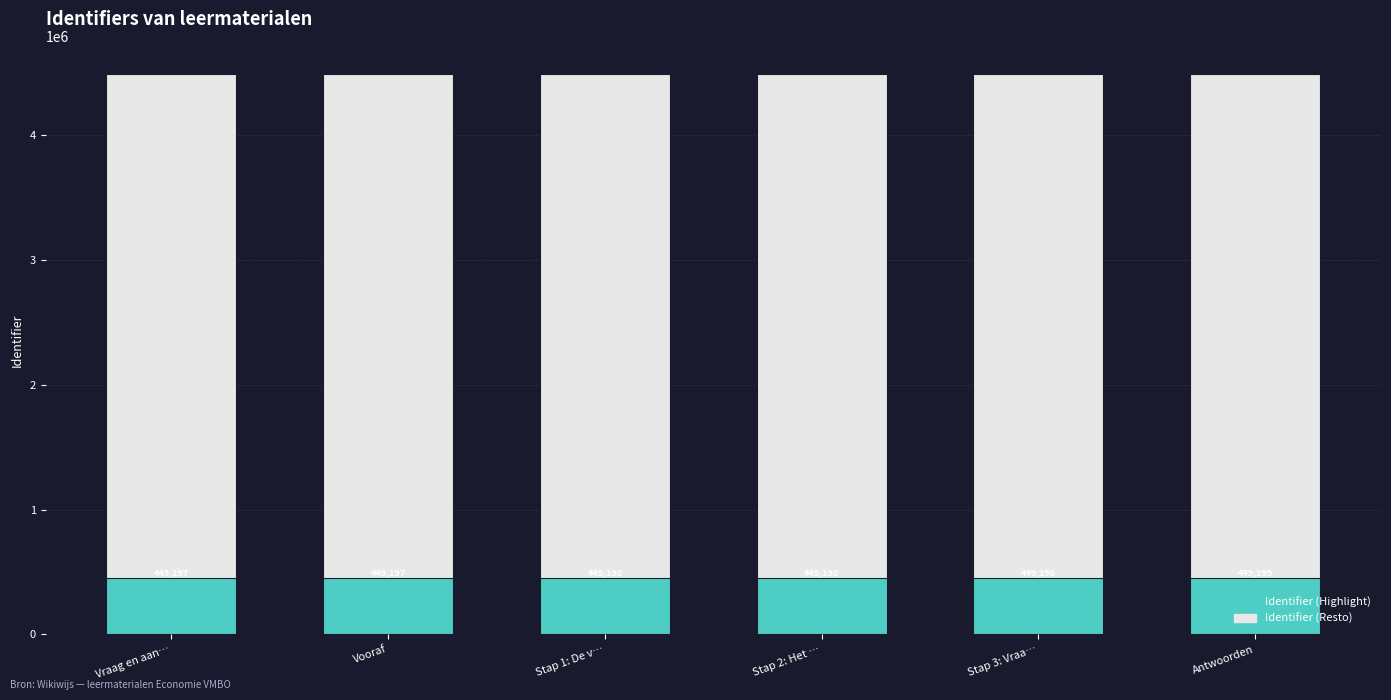

Reading right to left, transcribe all the data shown in this chart.

Identifier (Resto): Antwoorden=4491990	Stap 3: Vraa…=4491986	Stap 2: Het …=4491984	Stap 1: De v…=4491982	Vooraf=4491978	Vraag en aan…=4491977
Identifier (Highlight): Antwoorden=449199	Stap 3: Vraa…=449198	Stap 2: Het …=449198	Stap 1: De v…=449198	Vooraf=449197	Vraag en aan…=449197